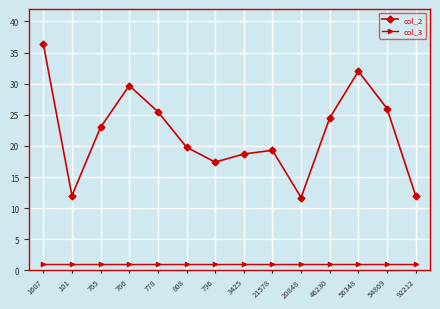

At 101, list the series in order from smallest to largest.

col_3, col_2